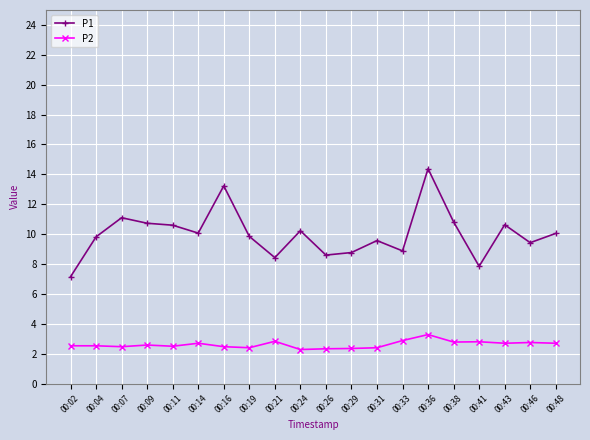

True or false: P1 and P2 cross at least once.

False